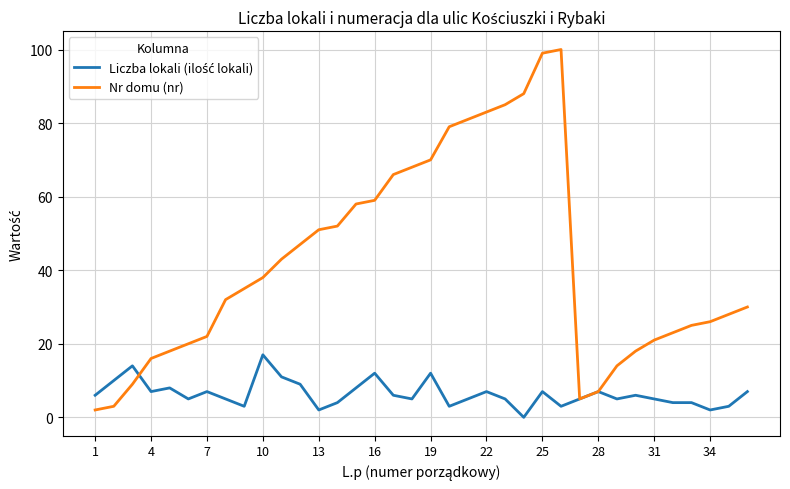

Which series has the widest spread of values?

Nr domu (nr)